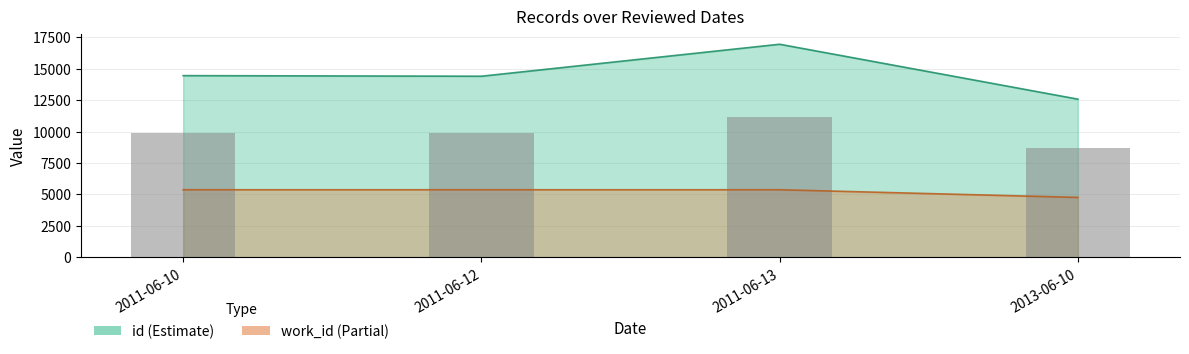

Which series has the widest spread of values?

id